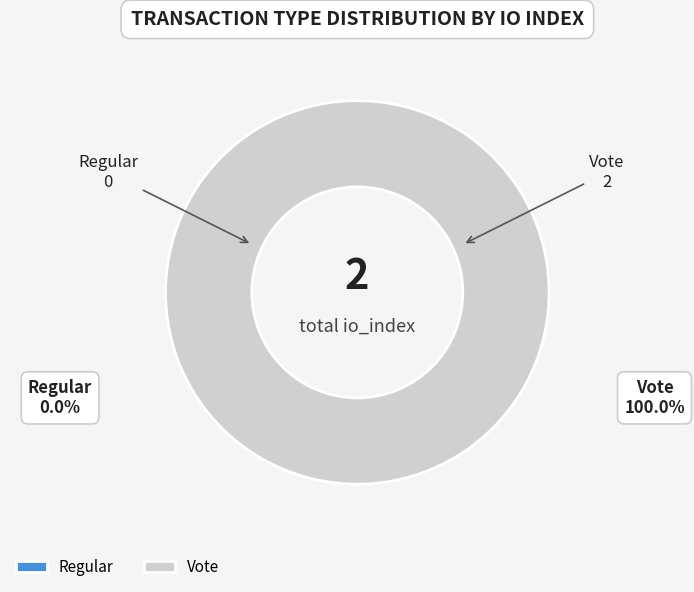

Is there a majority slice in this chart?

Yes